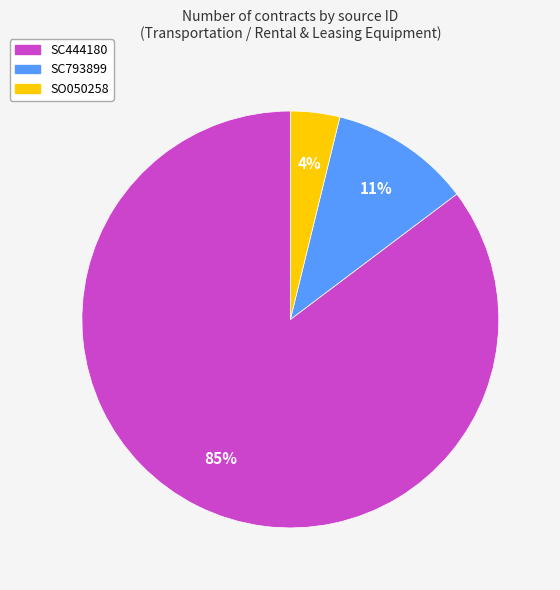

Count the number of slices in the pie.

3